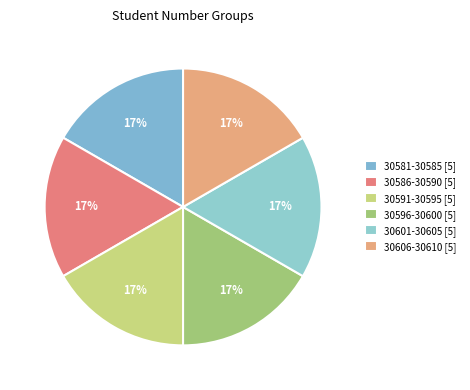

How many segments does this pie chart have?

6